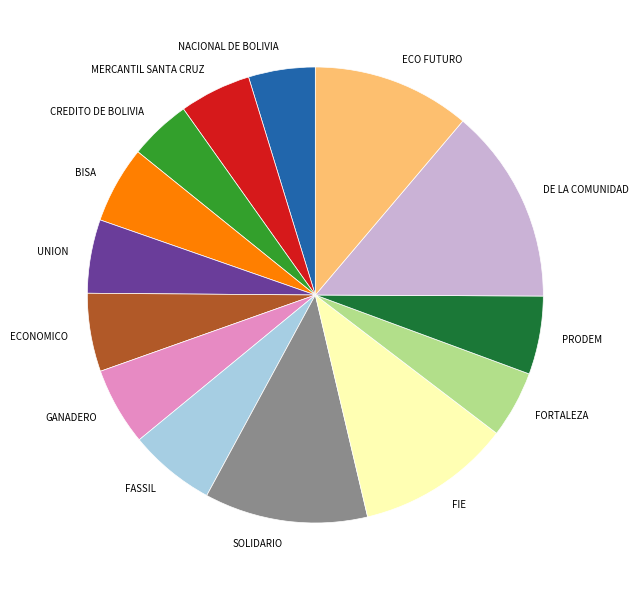

Is it true that FASSIL is 6% of the pie?

True